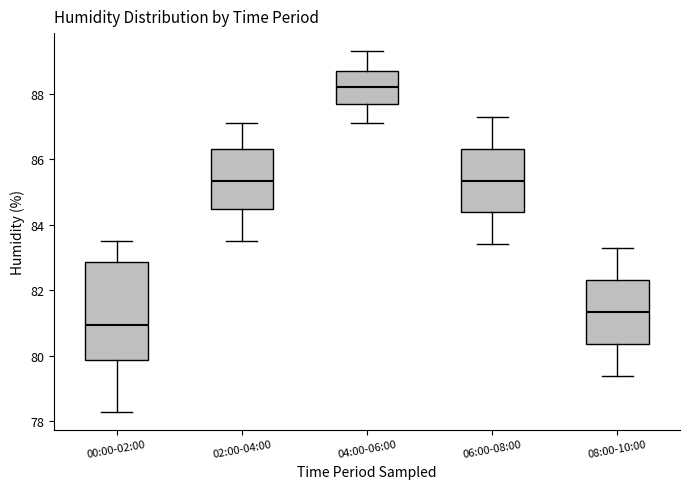

Which box has the highest median line?

04:00-06:00